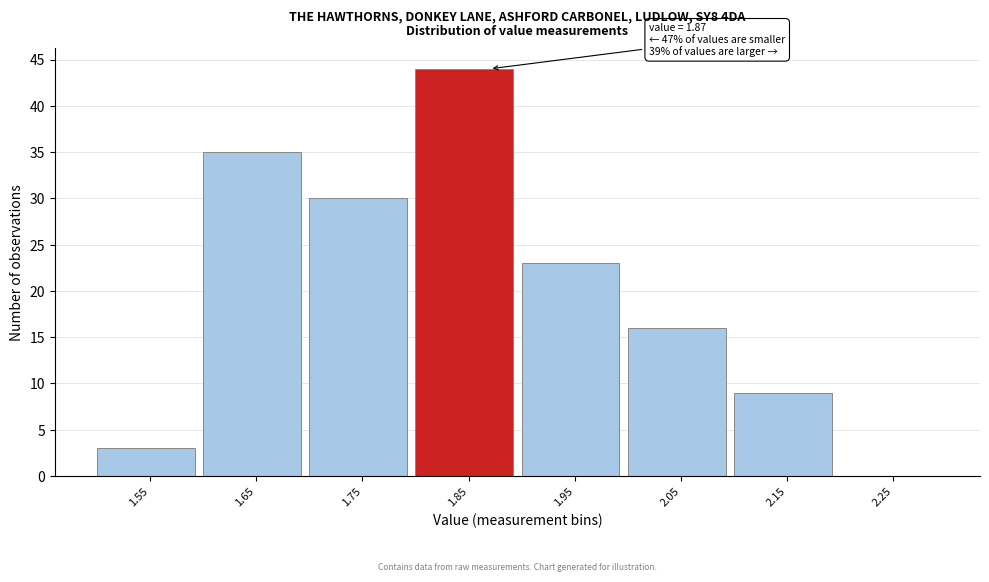

Over which range of the x-axis is the bar tallest?

1.8 to 1.9